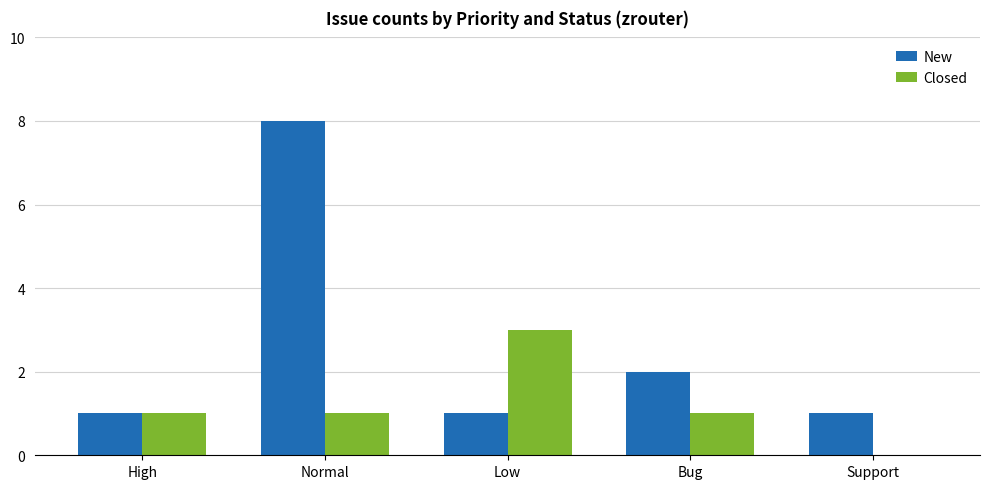

Where is New nearest to the value 4?

Bug